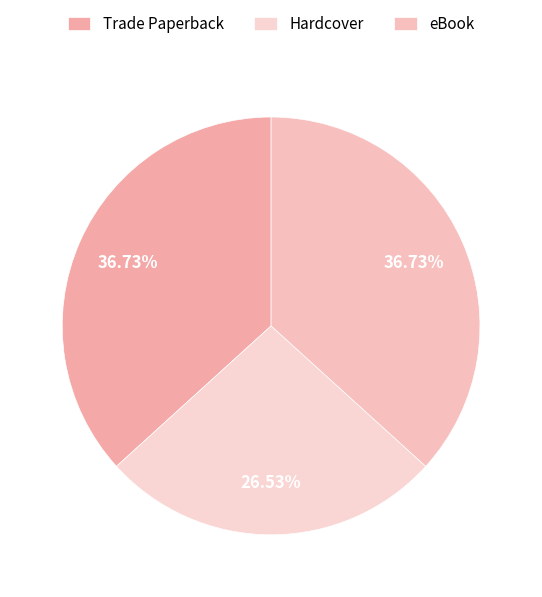

What percentage is the eBook slice, to the nearest percent?

37%